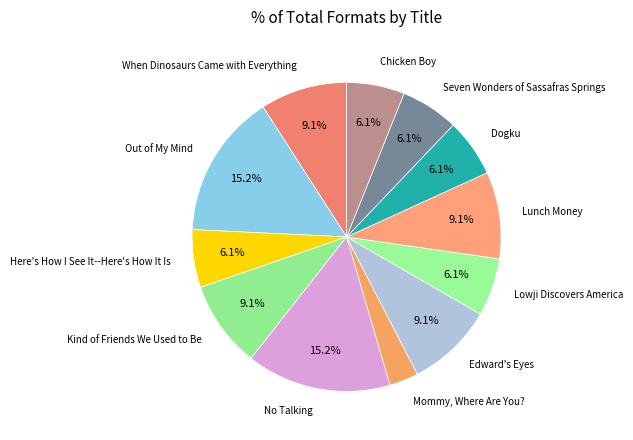

Which slice is the smallest?

Mommy, Where Are You?